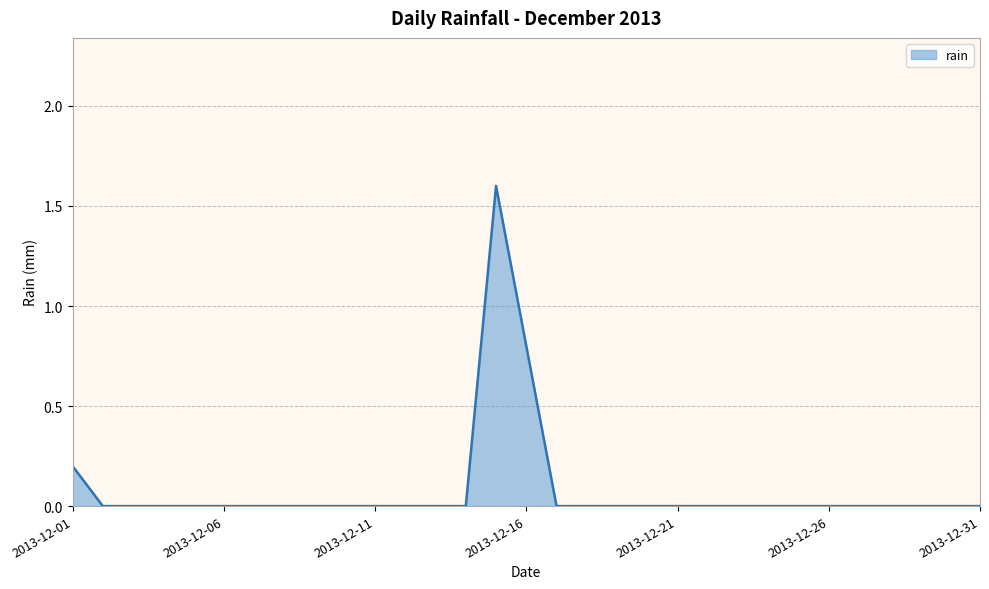

What is the difference between the second highest and minimum values?

0.8